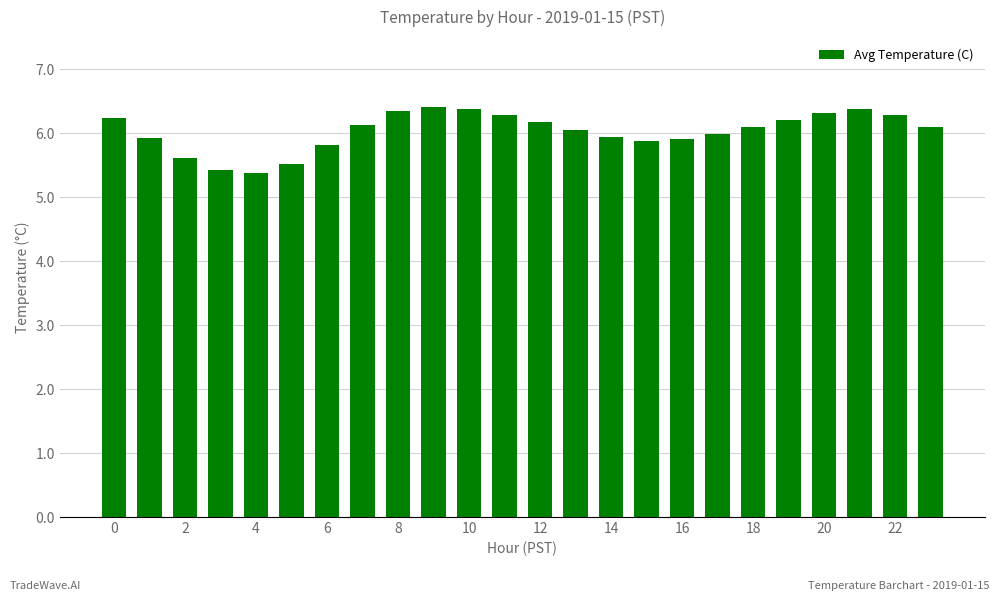

What is the average value?

6.0